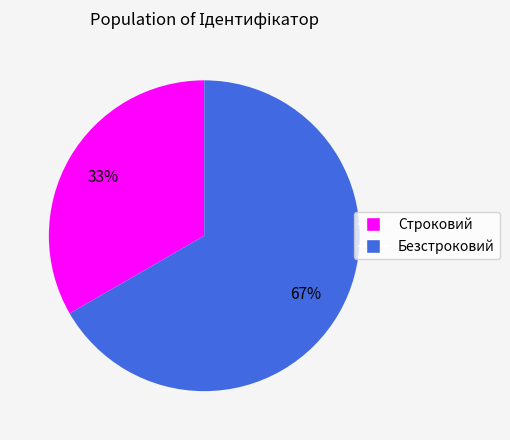

To the nearest percent, what is the combined percentage of Строковий and Безстроковий?

100%